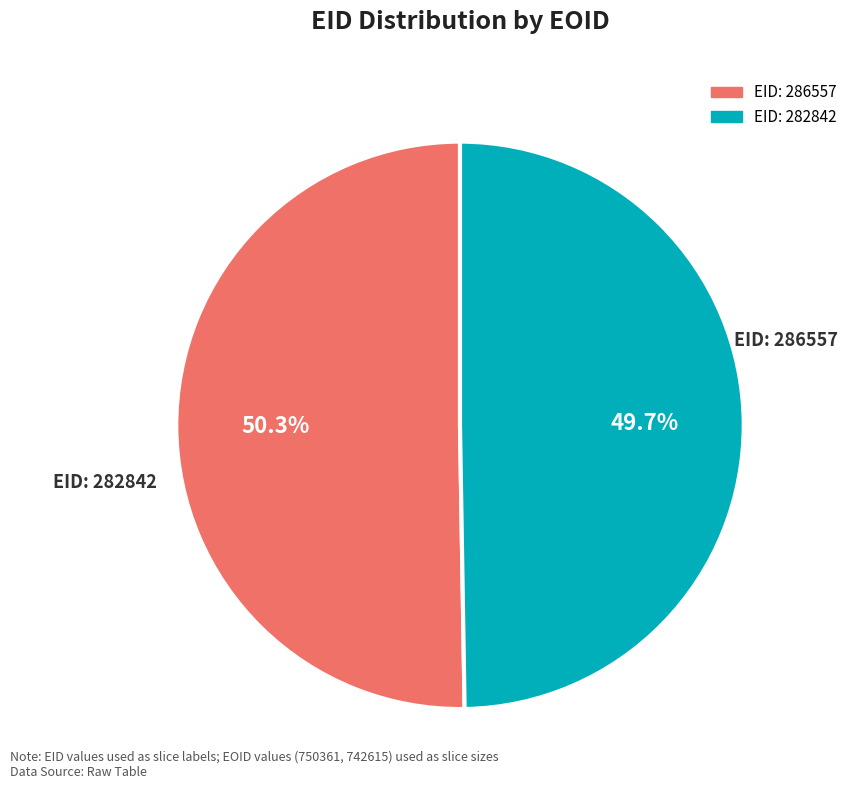

How many segments does this pie chart have?

2